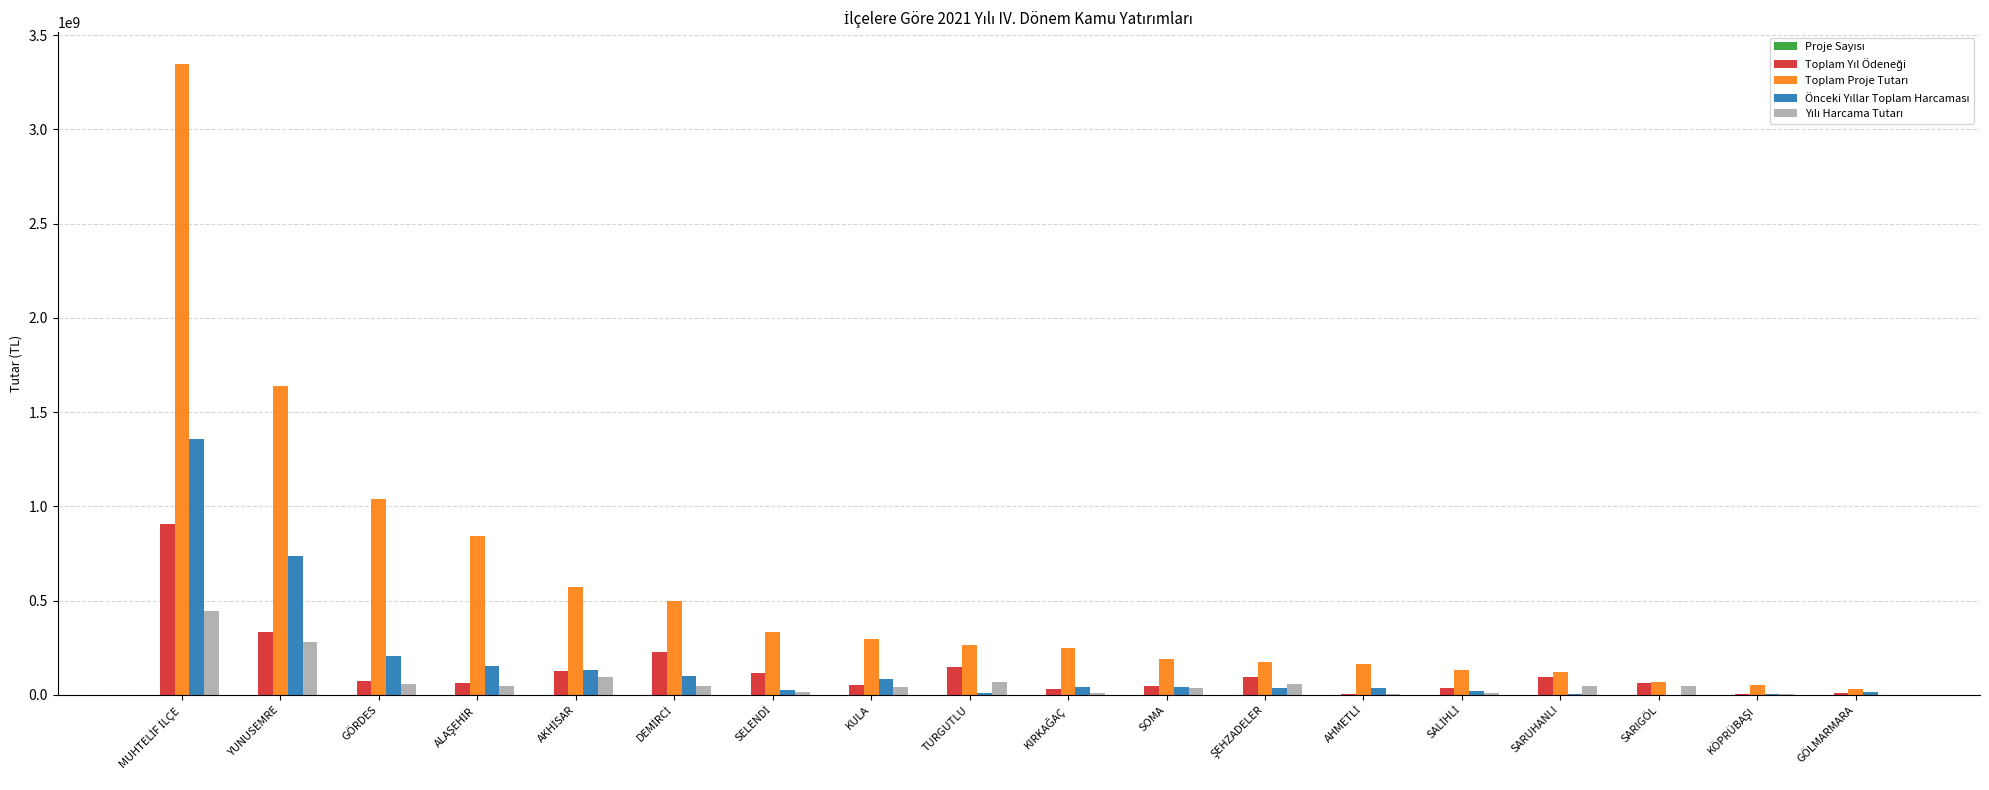

Does the chart contain stacked bars?

No